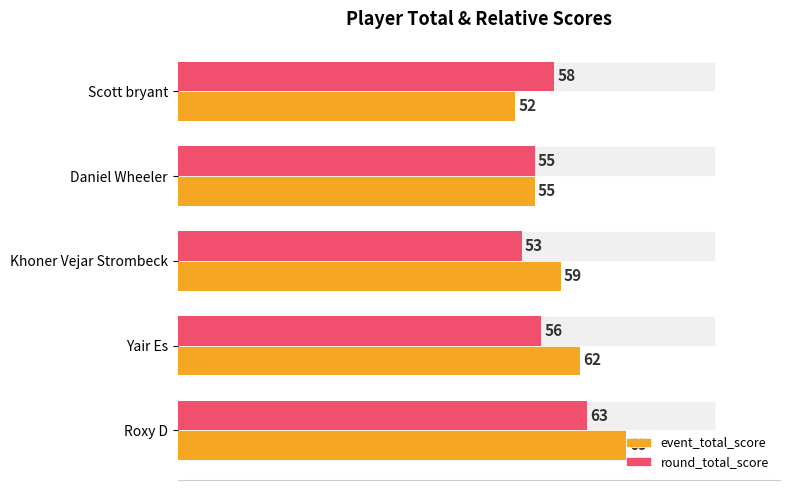

At Roxy D, list the series in order from smallest to largest.

round_total_score, event_total_score